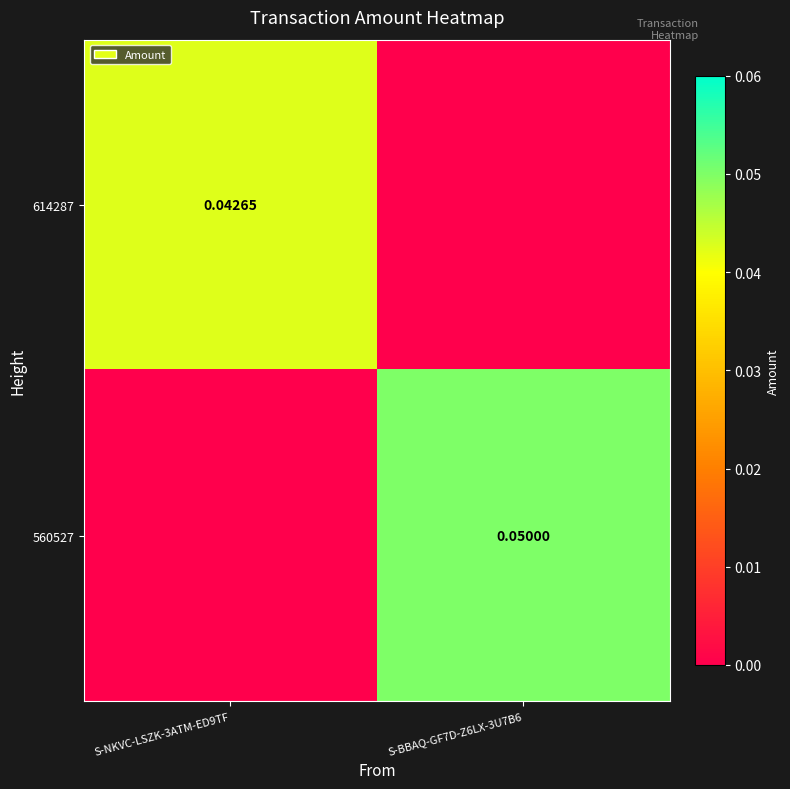

Is the value of 560527 at S-BBAQ-GF7D-Z6LX-3U7B6 greater than the value of 614287 at S-NKVC-LSZK-3ATM-ED9TF?

Yes